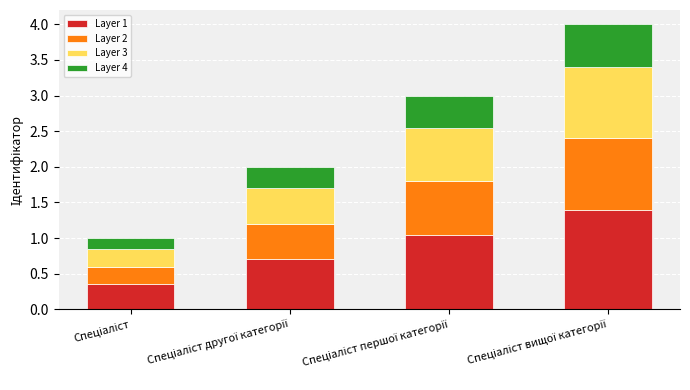

At how many categories does at least one series exceed 0?

4